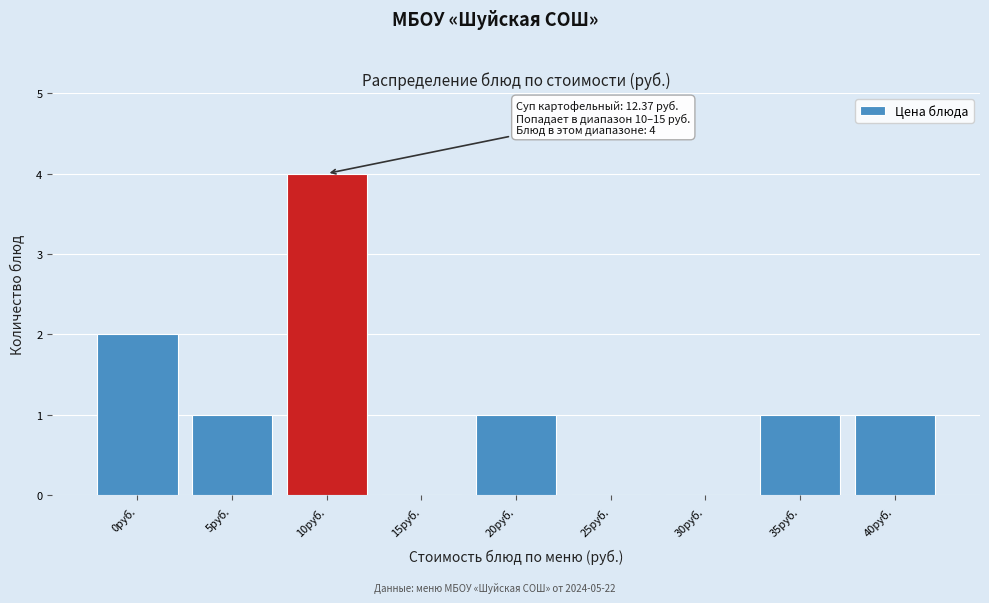

Reading right to left, list all the values displayed in this chart.

40руб.=1	35руб.=1	30руб.=0	25руб.=0	20руб.=1	15руб.=0	10руб.=4	5руб.=1	0руб.=2